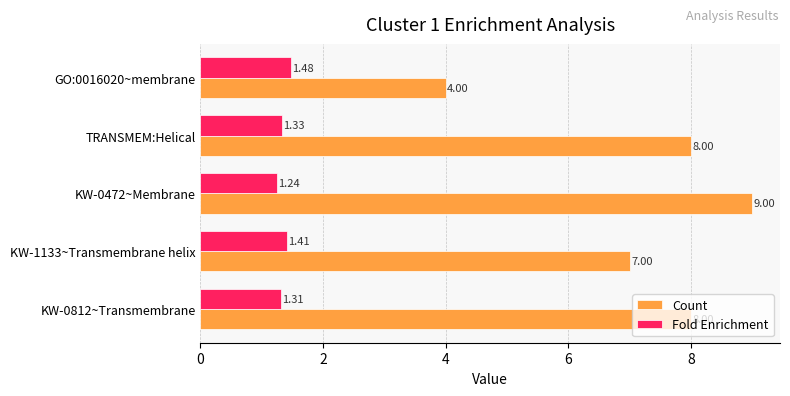

At which label is Count closest to 6?

KW-1133~Transmembrane helix